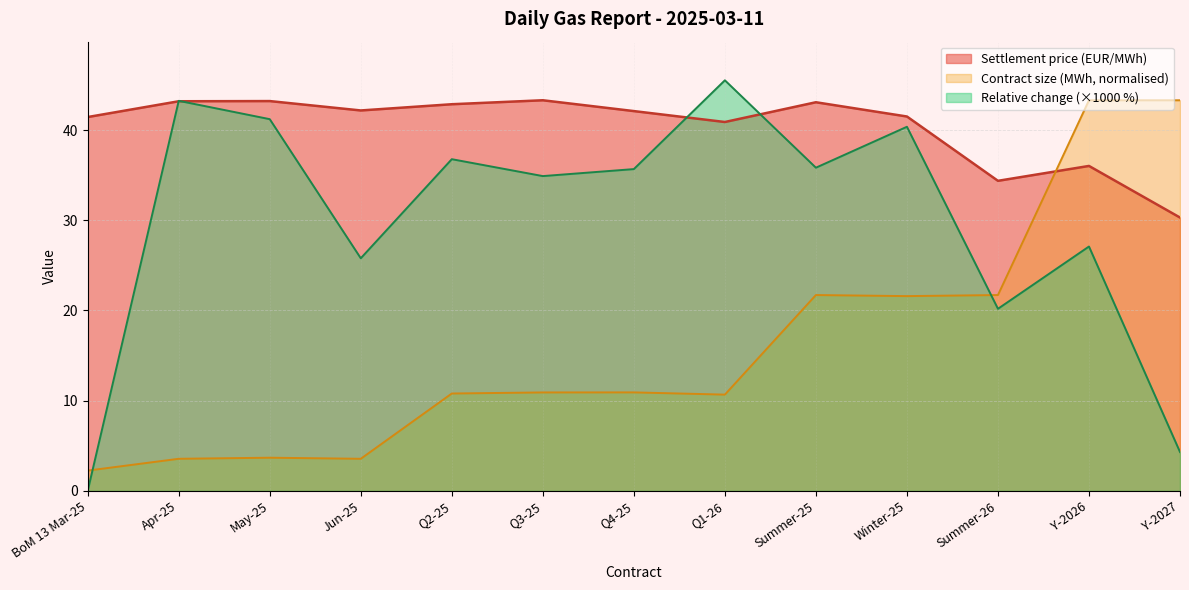

How many interior local peaks does the Contract size (MWh) series have?

3